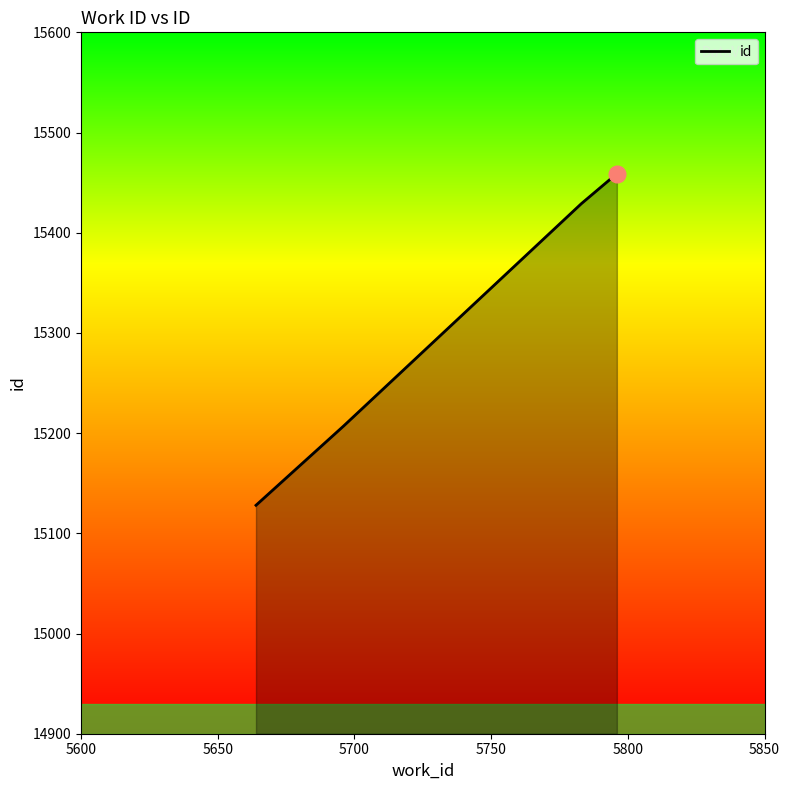

What is the difference between the maximum and minimum values?

331